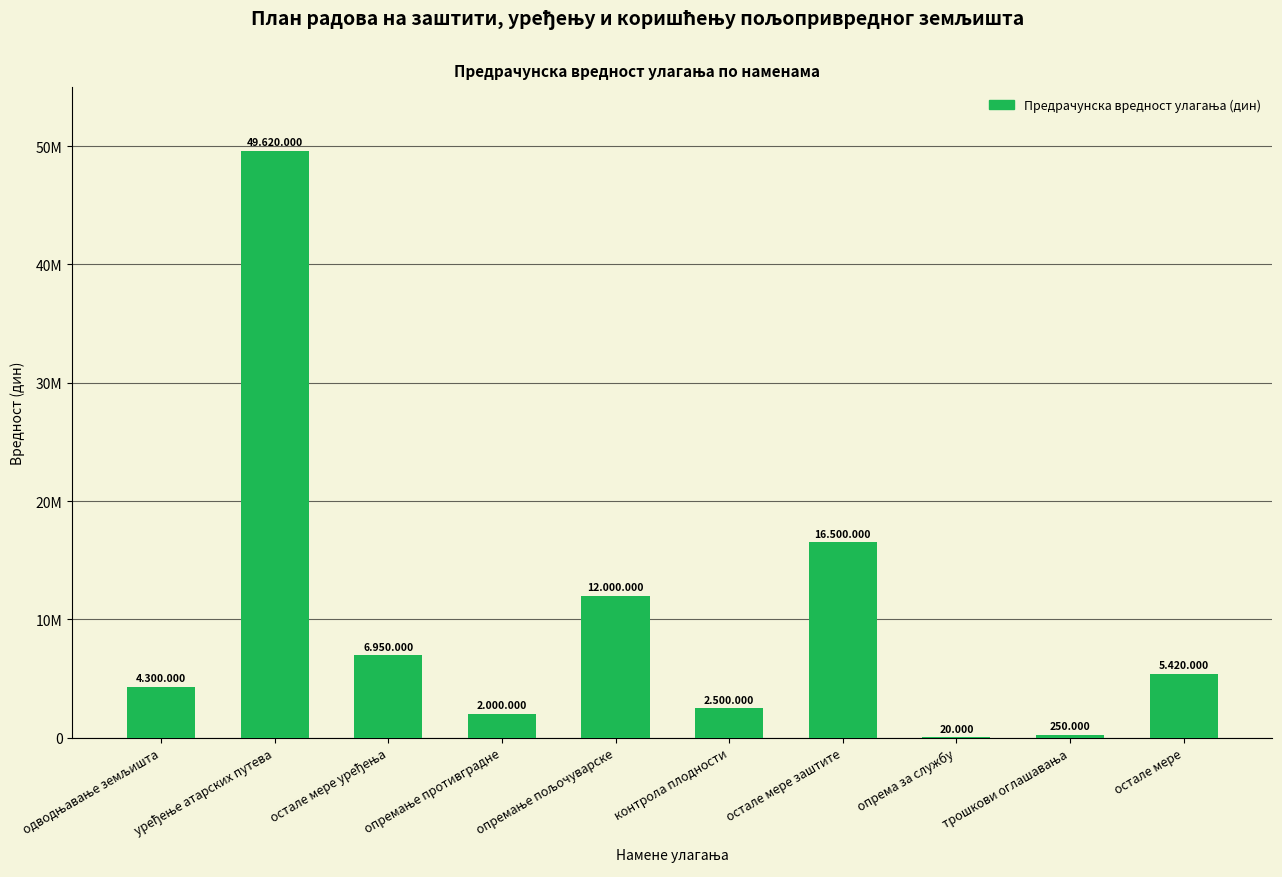

What is the average value?

9956000